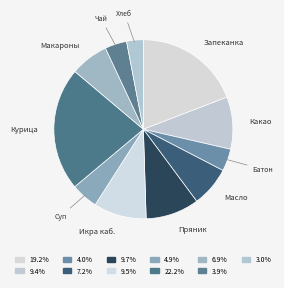

Which category has the smallest portion of the pie?

хлеб